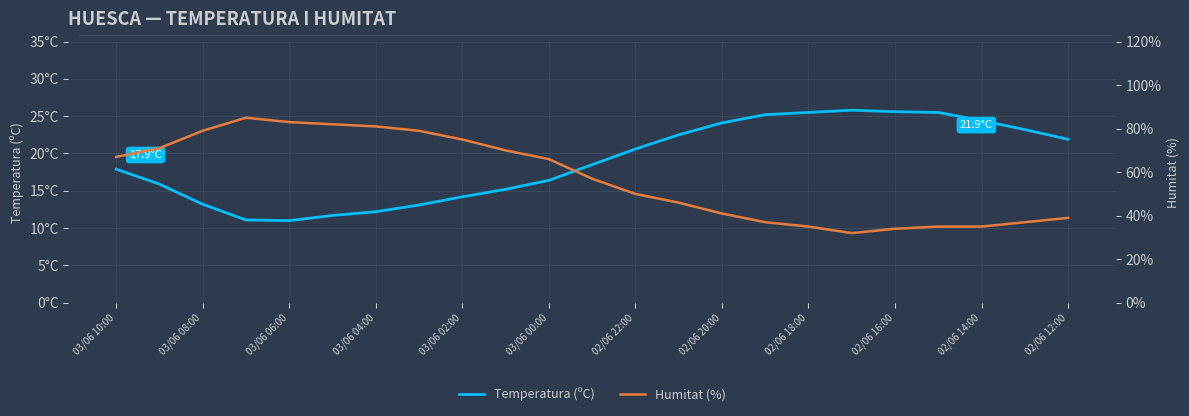

Is the value of Humitat (%) at 03/06 02:00 greater than the value of Temperatura (ºC) at 03/06 00:00?

Yes